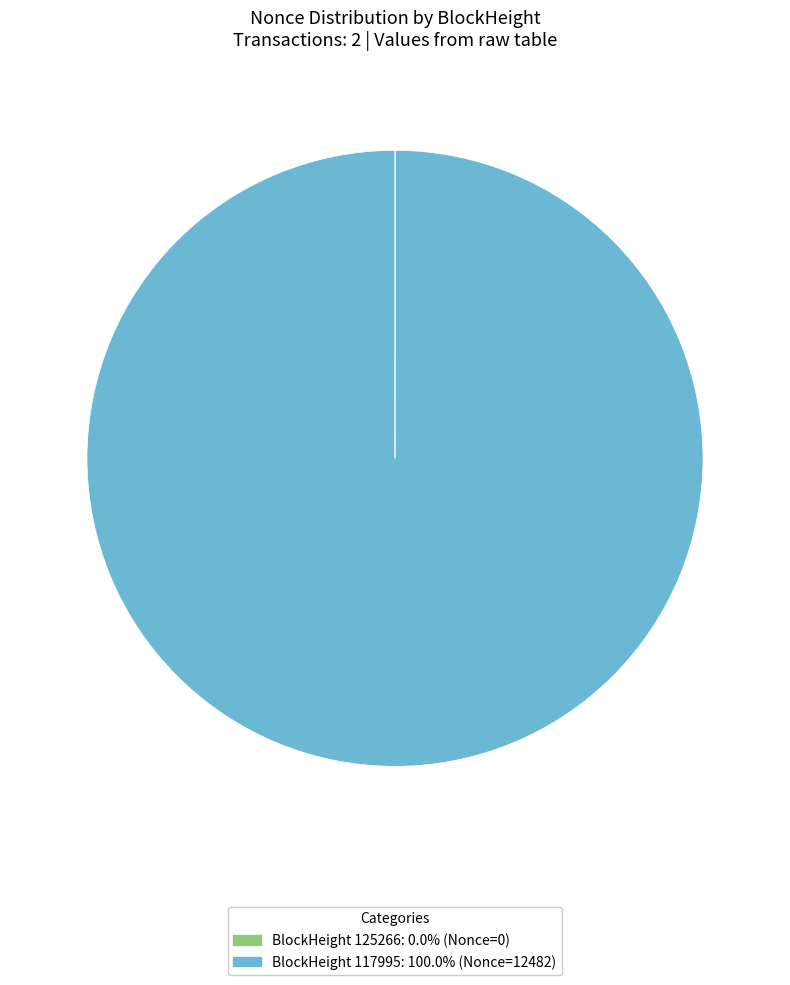

Does any single category account for the majority?

Yes